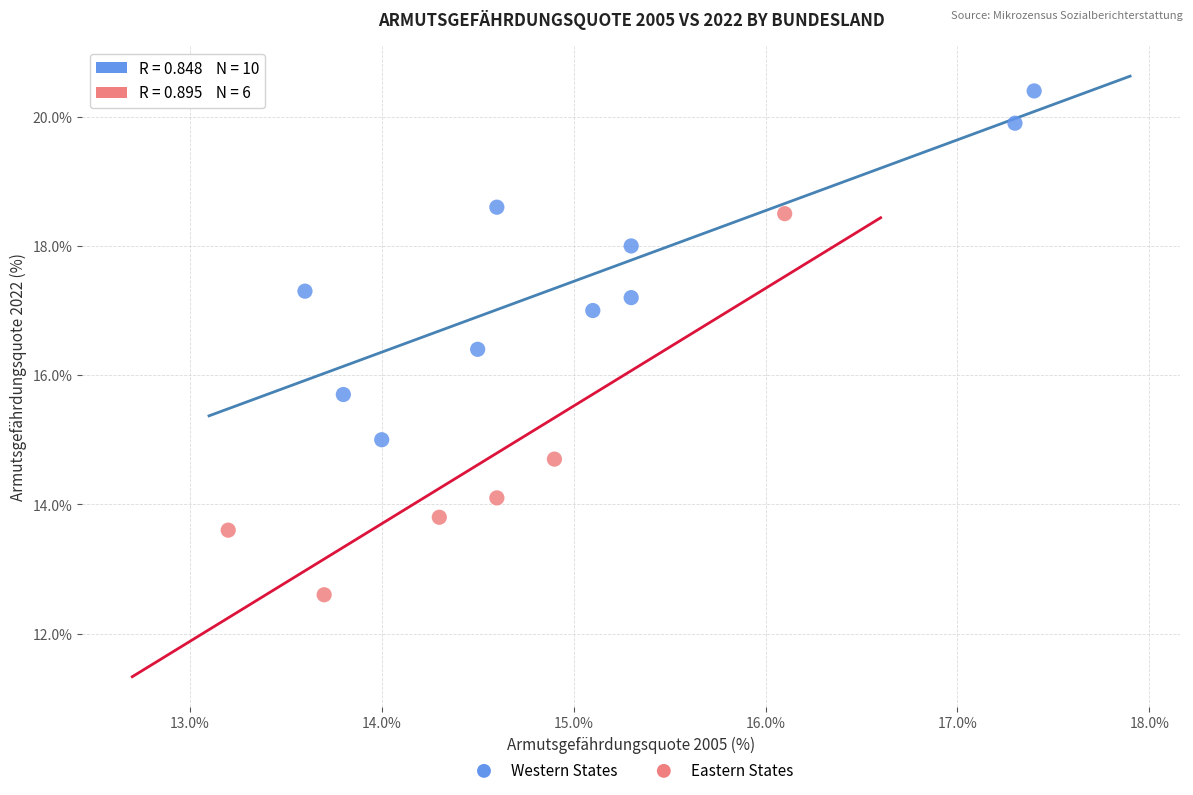

Which series contains the lowest Y value?

Eastern States